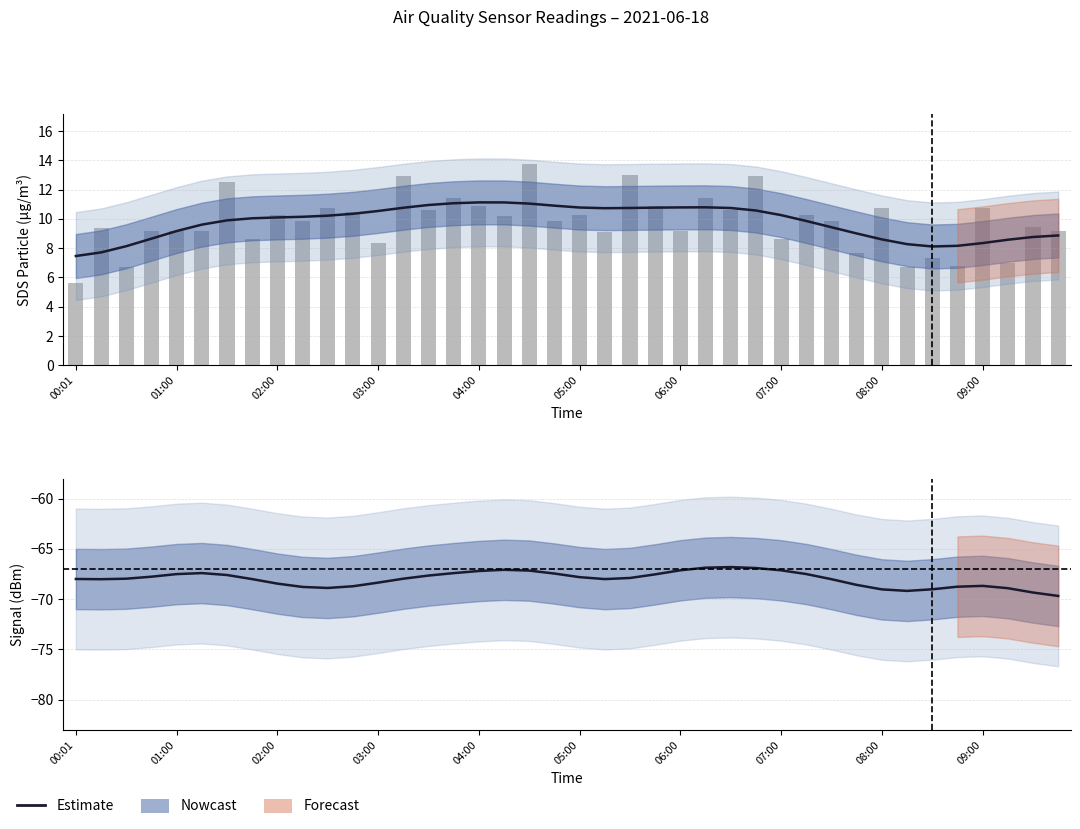

What is the smallest value displayed?

-69.7